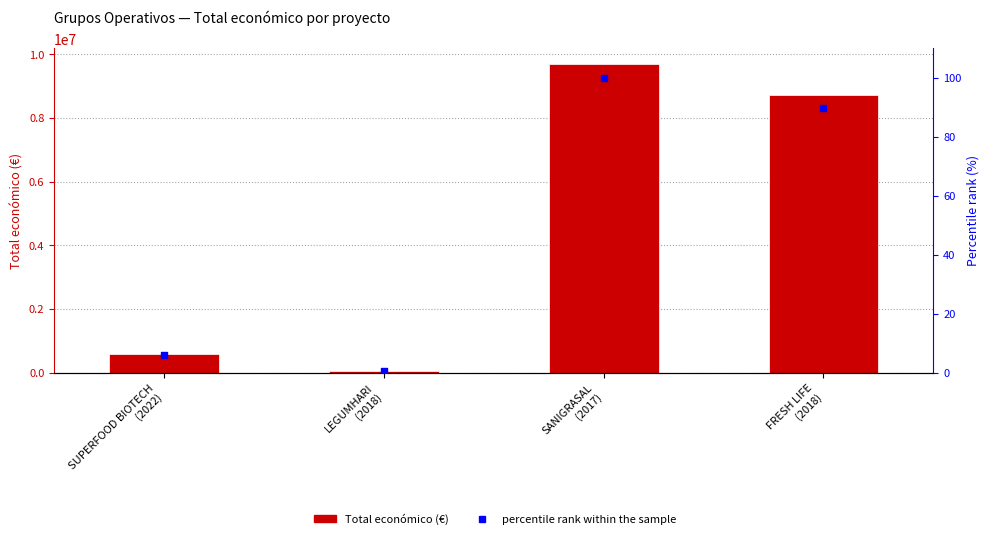

At how many categories does at least one series exceed 574963?

3